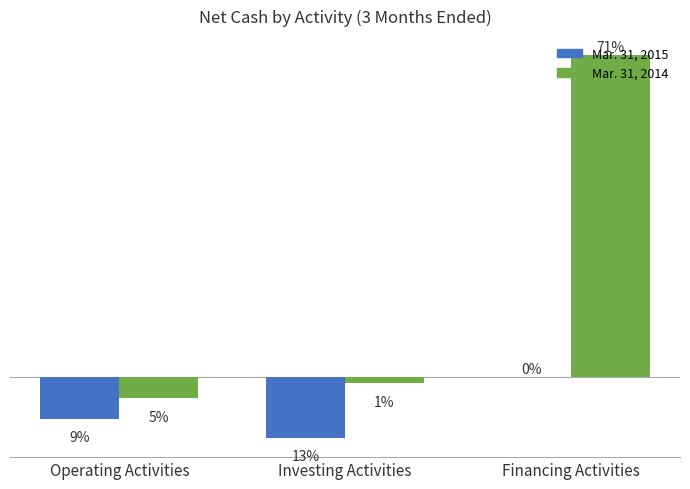

At which category is the sum across all series the highest?

Financing Activities